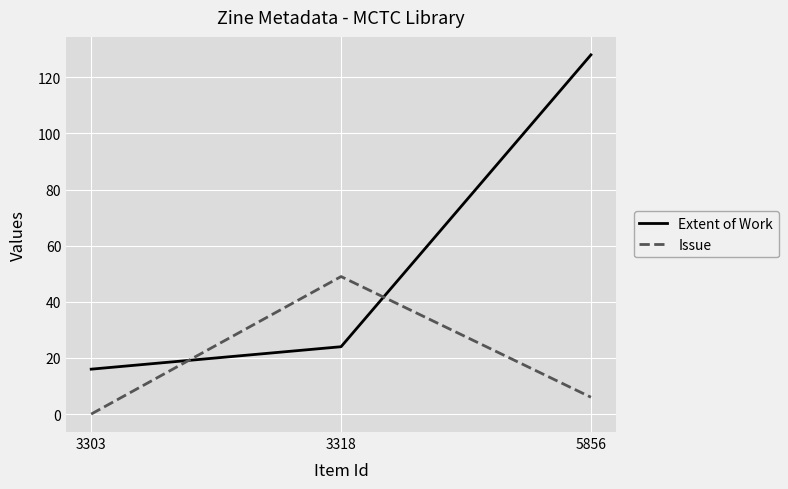

Does the chart have visible grid lines?

Yes